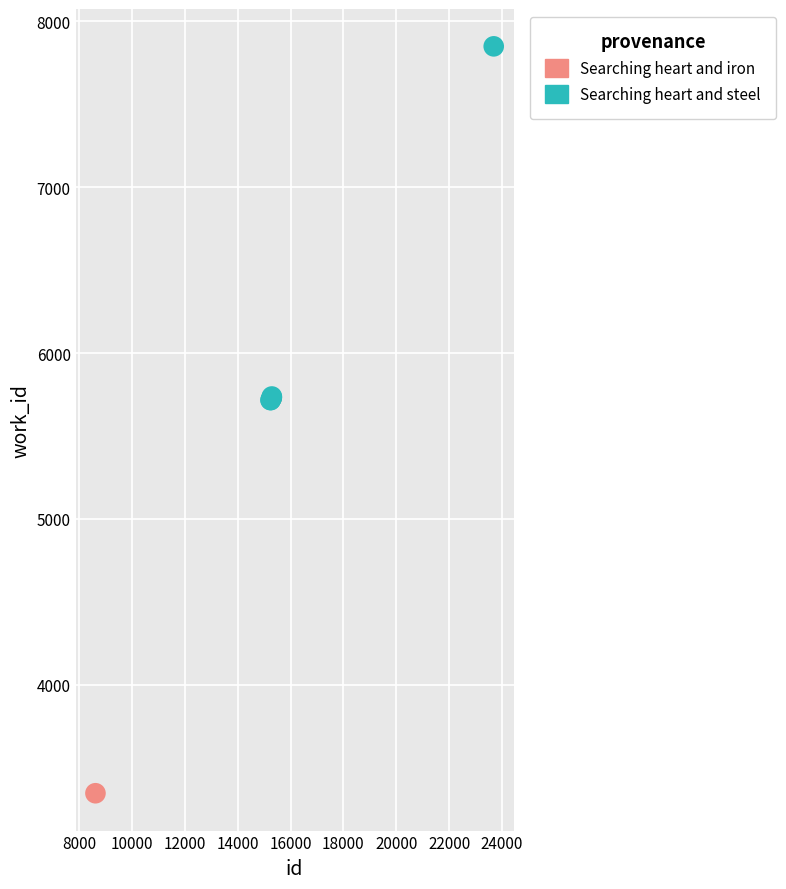

What are all the series names shown in the legend?

Searching heart and iron, Searching heart and steel